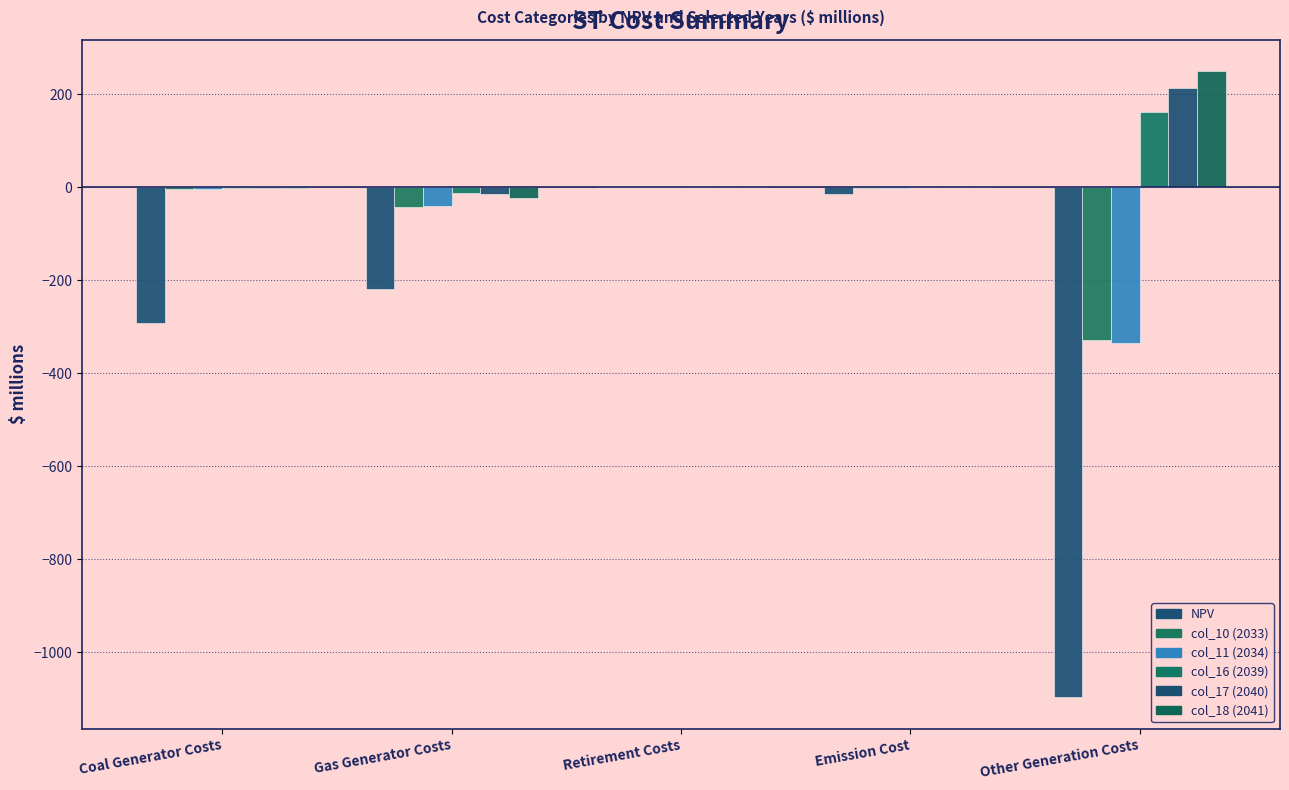

Where does the col_10 (2033) series first go above -4?

Retirement Costs